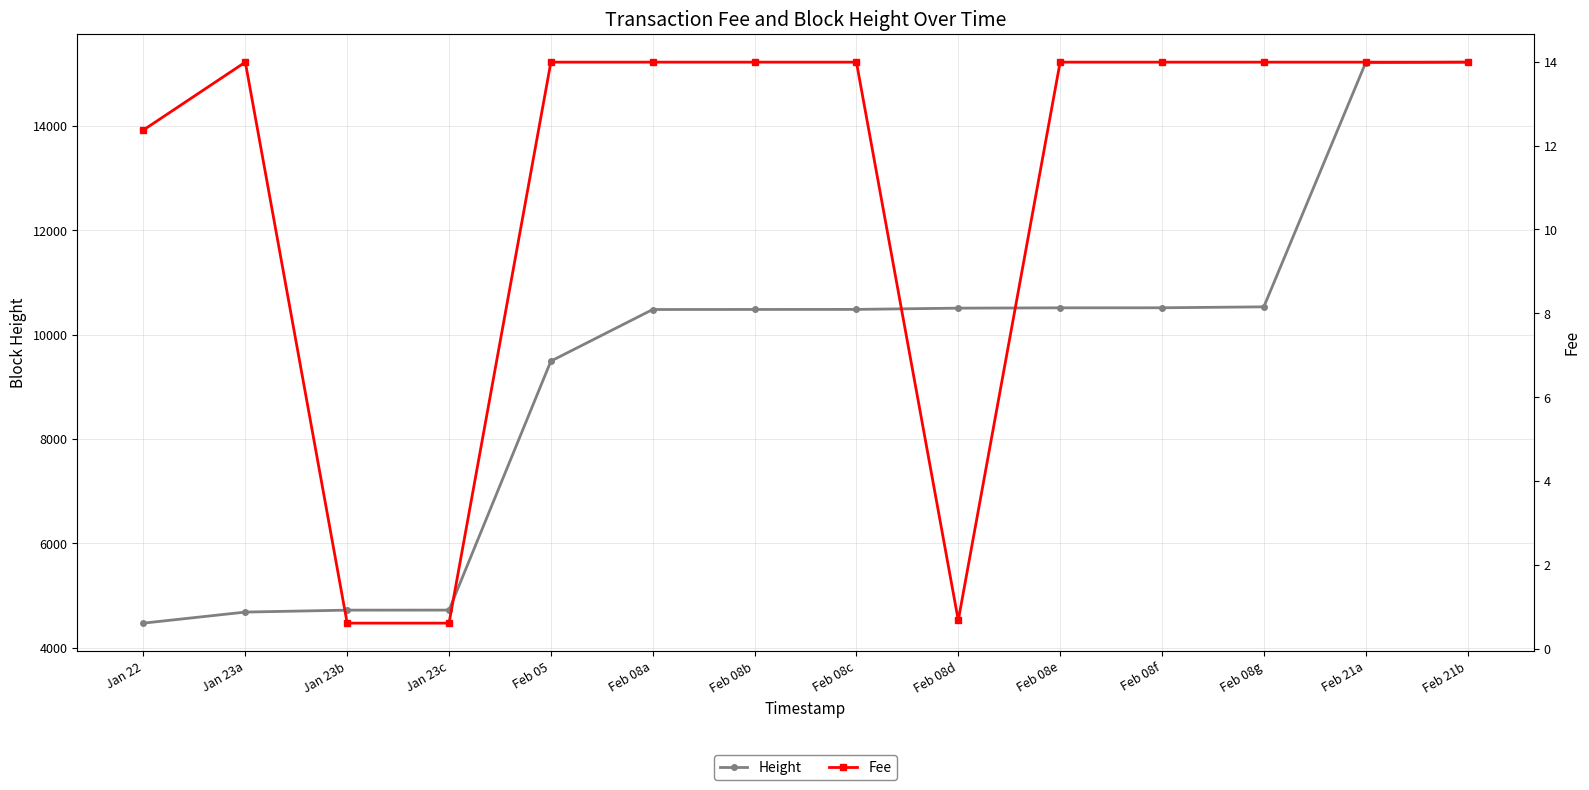

True or false: Fee has more than 1 points higher than both neighbors.

False